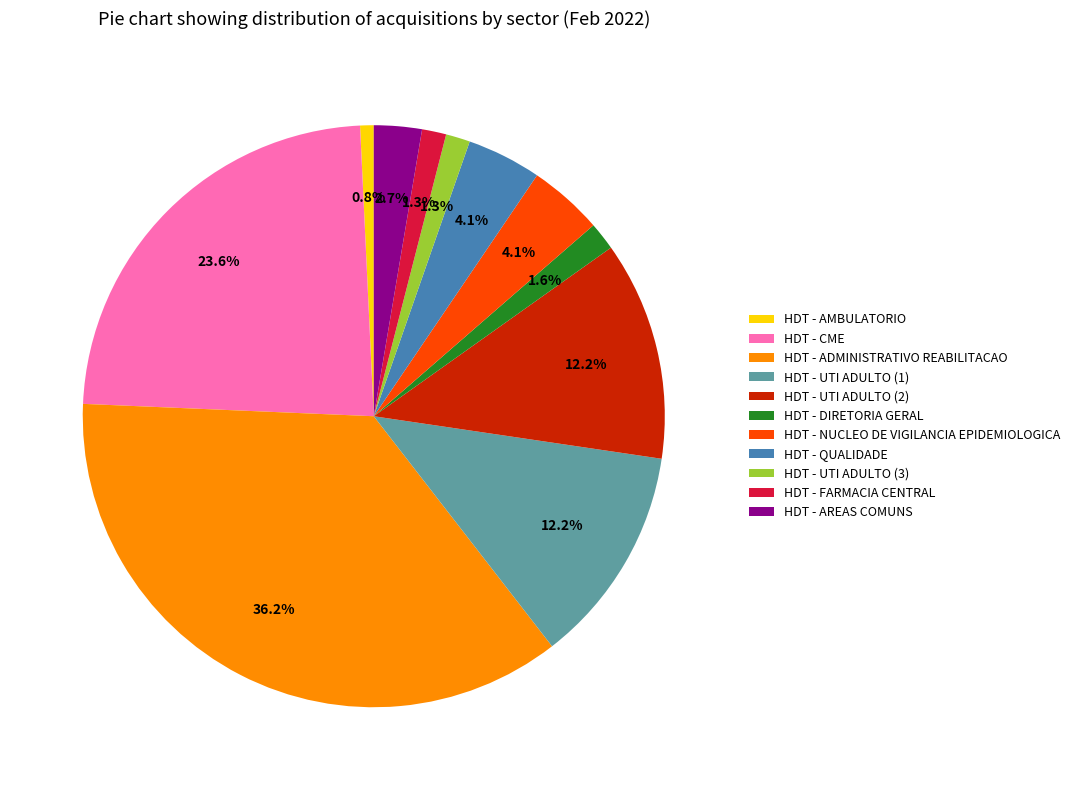

Which category has the smallest portion of the pie?

HDT - AMBULATORIO